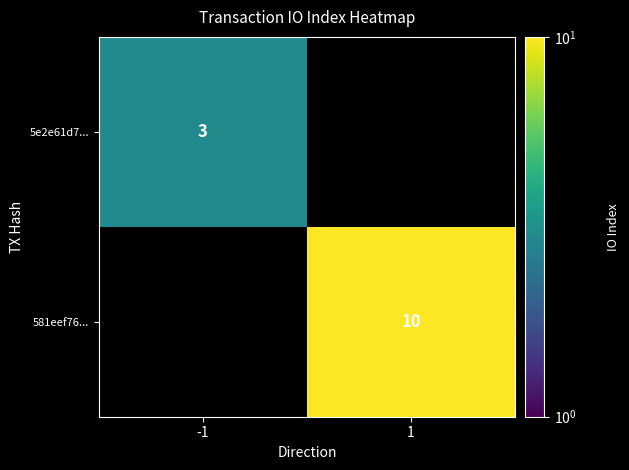

Is it true that 581eef76... equals 17.4 at 1?

False